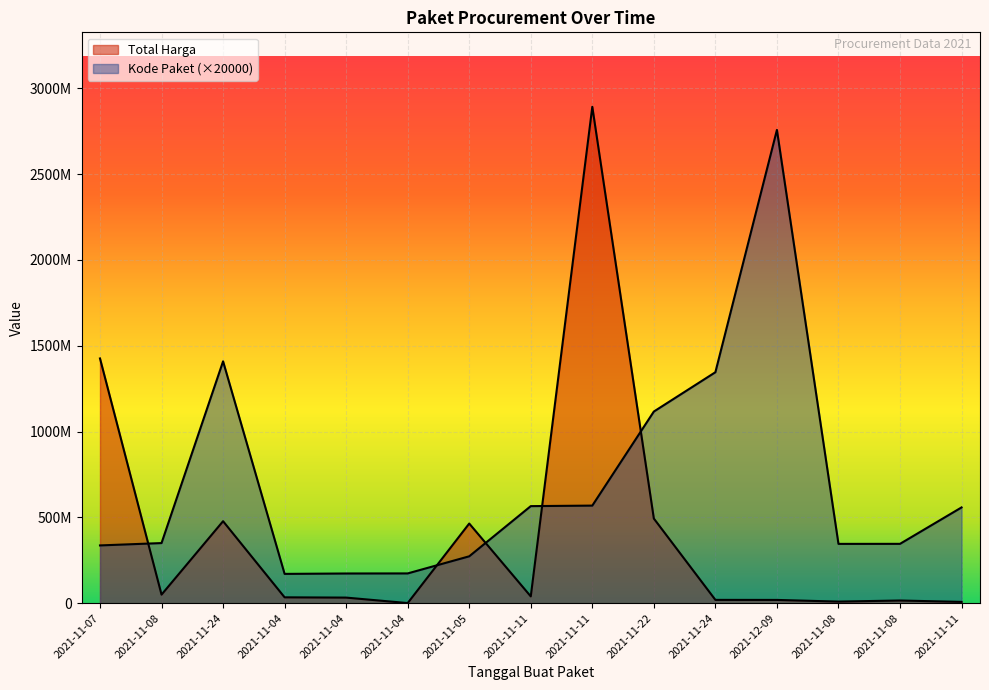

What is the value of the Kode Paket point at the 2nd from the left?

350180000